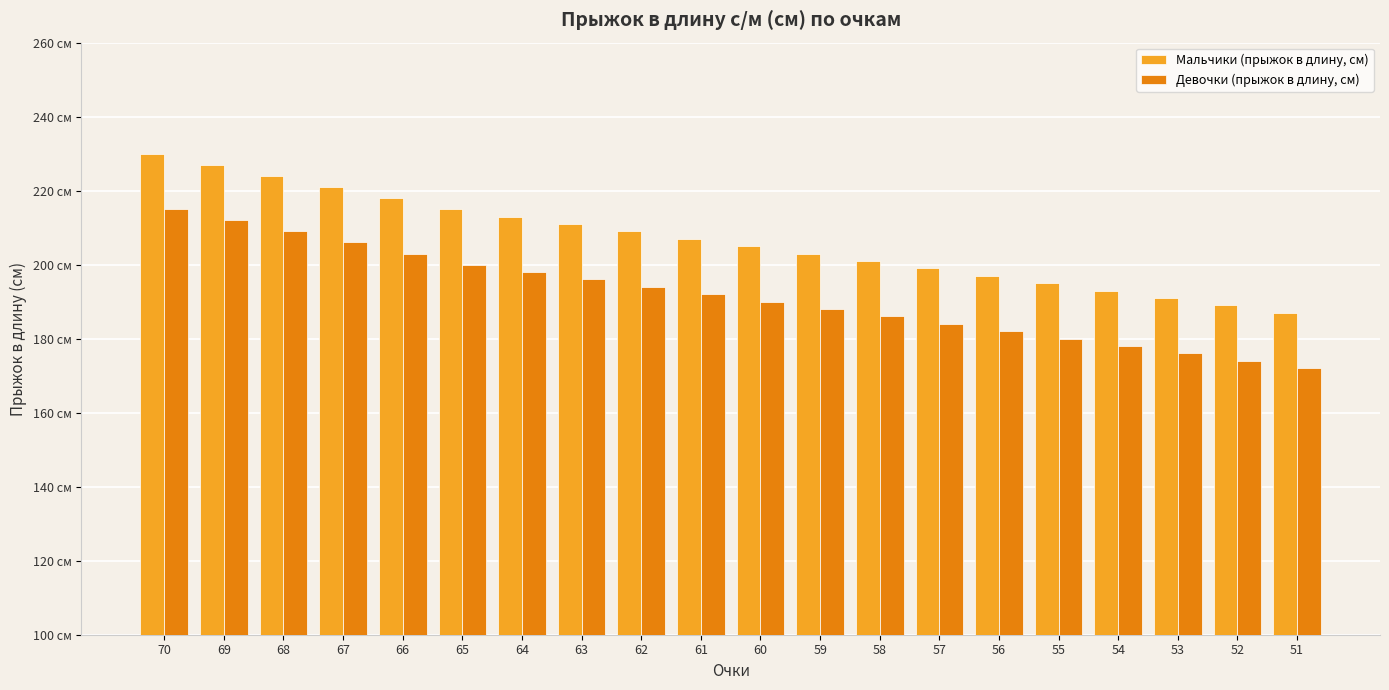

What are all the series names shown in the legend?

Мальчики (прыжок в длину, см), Девочки (прыжок в длину, см)